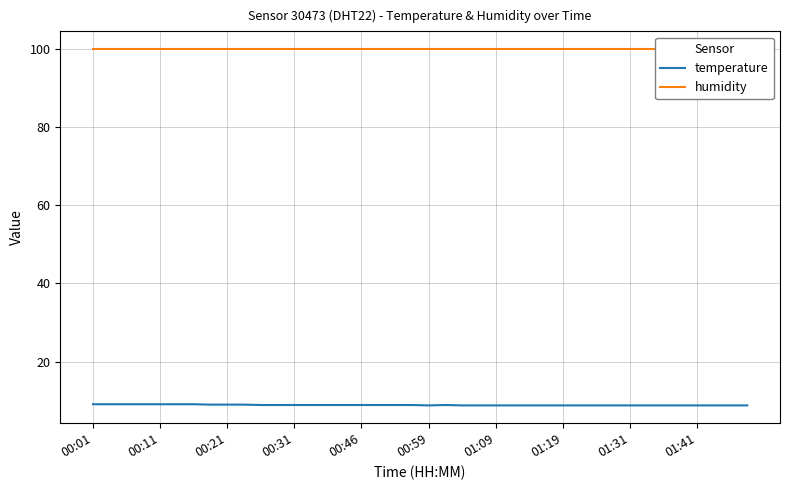

The value of temperature at 01:09 is 14.0. True or false?

False